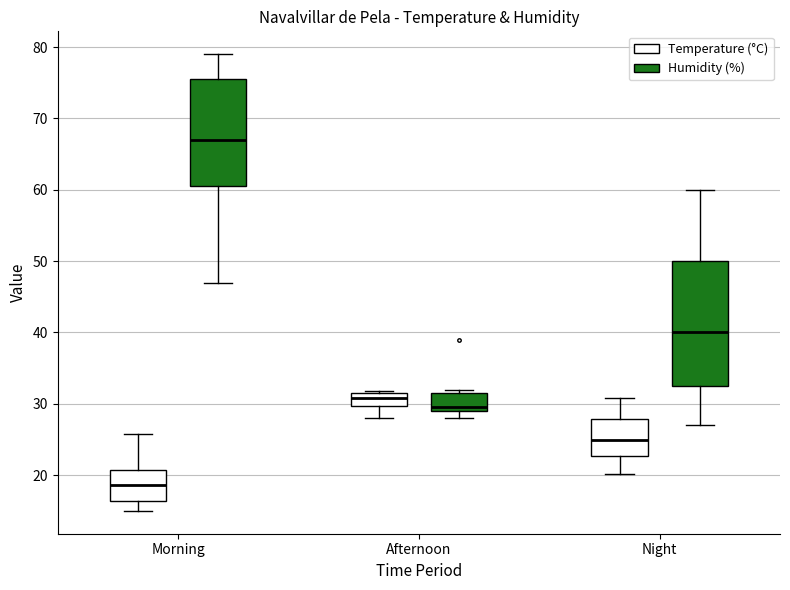

Reading left to right, read every box against the y-axis: the position of its median line, the range the box covers, and the ends of its whiskers. The values are not printed on the chart, so give them approximately, as read against the axis.

Morning (Temperature (°C)): median 19, box 16 to 21, whiskers 15 to 26
Morning (Humidity (%)): median 67, box 61 to 76, whiskers 47 to 79
Afternoon (Temperature (°C)): median 31, box 30 to 32, whiskers 28 to 32
Afternoon (Humidity (%)): median 30, box 29 to 32, whiskers 28 to 32 (just above the box's upper edge)
Night (Temperature (°C)): median 25, box 23 to 28, whiskers 20 to 31
Night (Humidity (%)): median 40, box 33 to 50, whiskers 27 to 60